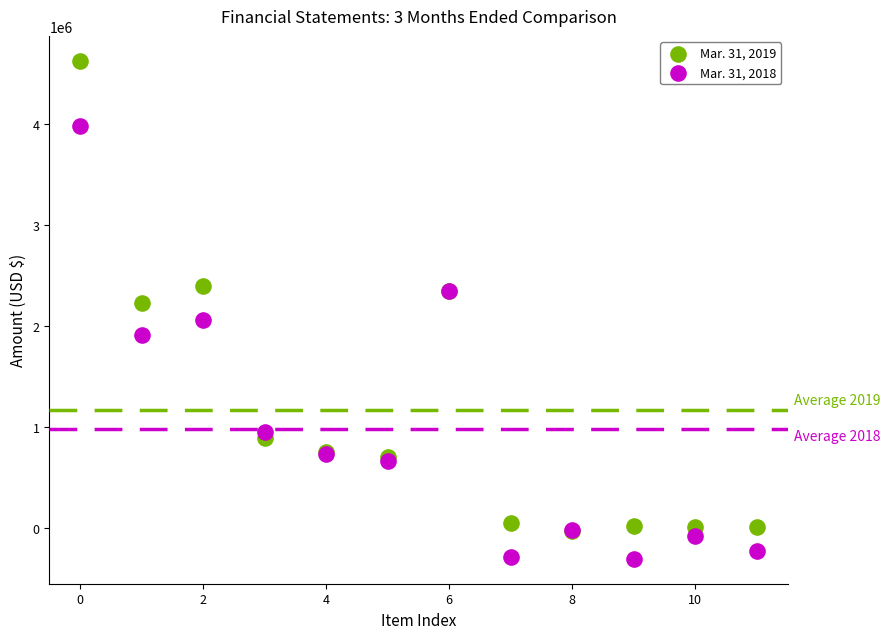

Which series contains the lowest Y value?

Mar. 31, 2018